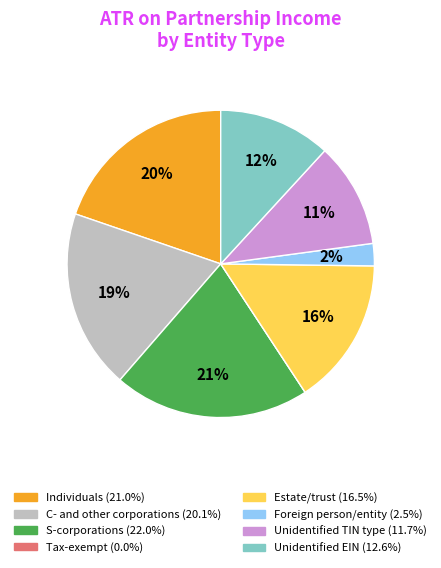

Which slice is the largest?

S-corporations